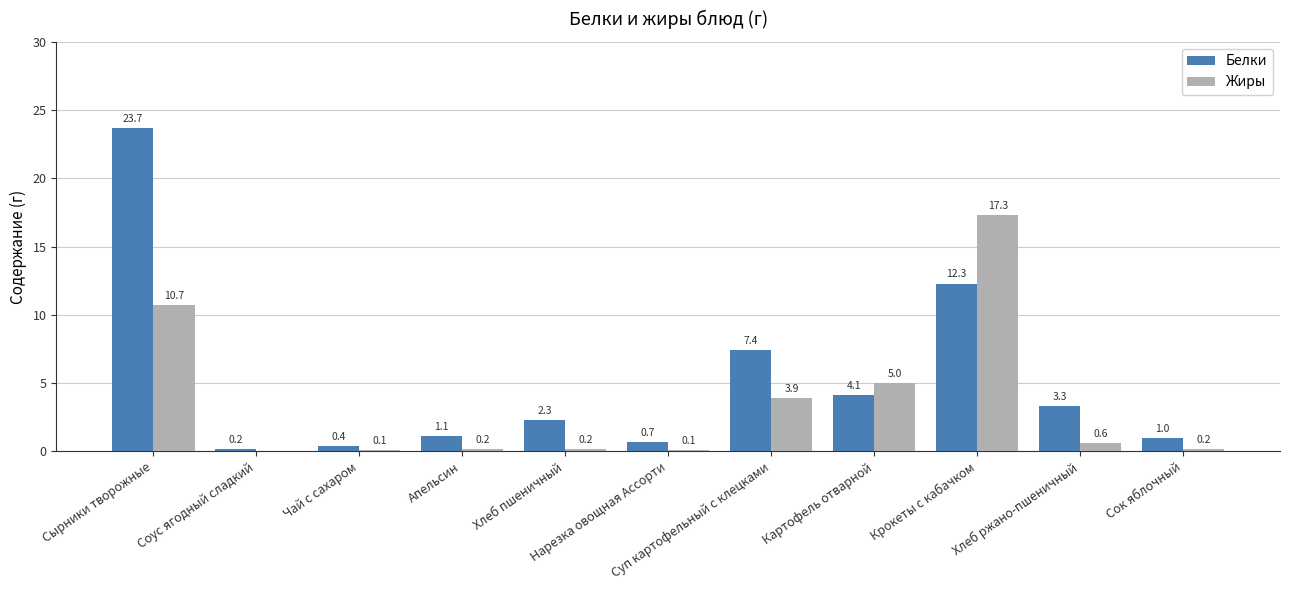

Reading left to right, what are all the values shown in this chart?

Белки: Сырники творожные=23.7	Соус ягодный сладкий=0.2	Чай с сахаром=0.4	Апельсин=1.1	Хлеб пшеничный=2.3	Нарезка овощная Ассорти=0.7	Суп картофельный с клецками=7.4	Картофель отварной=4.1	Крокеты с кабачком=12.3	Хлеб ржано-пшеничный=3.3	Сок яблочный=1.0
Жиры: Сырники творожные=10.7	Соус ягодный сладкий=0.0	Чай с сахаром=0.1	Апельсин=0.2	Хлеб пшеничный=0.2	Нарезка овощная Ассорти=0.1	Суп картофельный с клецками=3.9	Картофель отварной=5.0	Крокеты с кабачком=17.3	Хлеб ржано-пшеничный=0.6	Сок яблочный=0.2